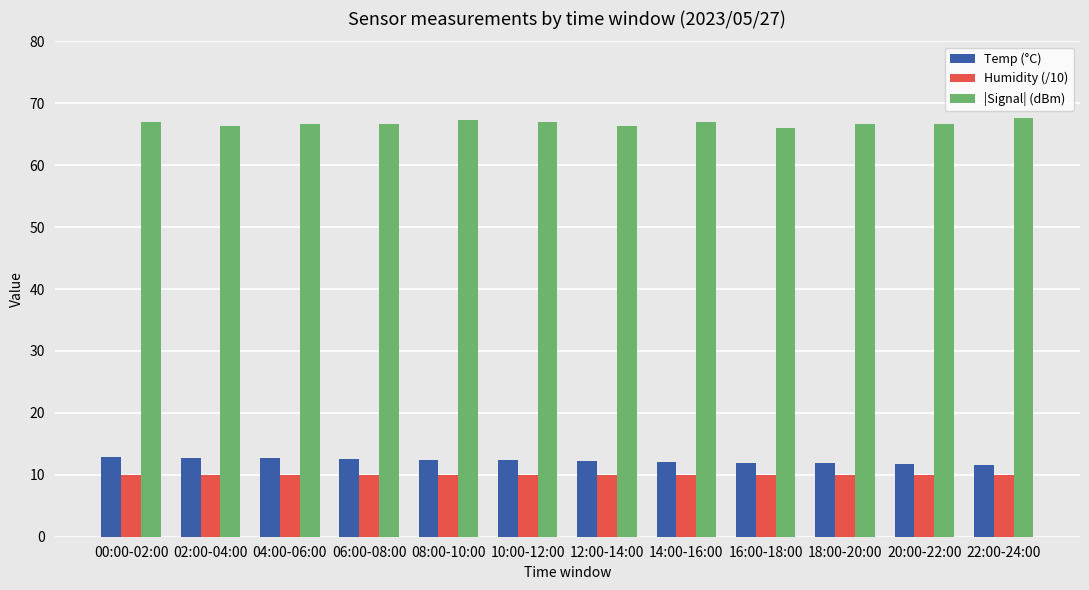

Is it true that |Signal| (dBm) equals 13.6 at 04:00-06:00?

False